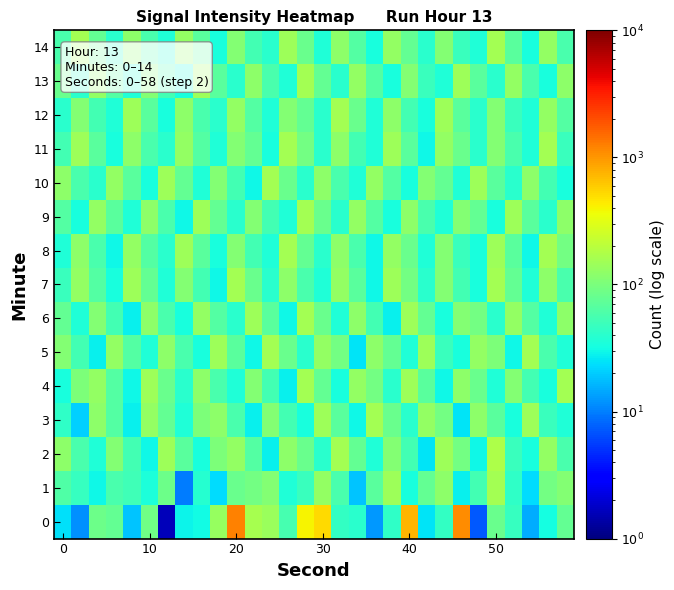

Reading left to right, list all the values displayed in this chart.

0: 23.9	11.8	84.3	76.8	18.6	86.9	1.6	29.2	31.4	138.2	1217.9	161.6	140.3	55.0	394.1	512.4	44.8	40.2	12.8	43.5	747.5	24.8	44.4	1078.4	7.1	80.8	45.5	14.9	32.4	76.6
1: 60.8	46.0	29.5	57.8	51.4	34.9	84.0	9.7	39.1	23.2	83.2	91.2	109.6	36.3	47.9	131.8	57.5	19.1	69.2	144.5	33.1	75.9	120.2	27.5	52.5	158.5	43.7	22.9	91.2	109.6
2: 120.2	57.5	36.3	109.6	52.5	30.2	144.5	69.2	33.1	100.0	131.8	63.1	27.5	120.2	83.2	39.8	158.5	75.9	36.3	109.6	52.5	25.1	144.5	91.2	30.2	173.8	47.9	33.1	131.8	57.5
3: 43.7	20.9	120.2	63.1	27.5	131.8	75.9	36.3	100.0	120.2	57.5	27.5	109.6	52.5	33.1	144.5	69.2	30.2	158.5	83.2	39.8	131.8	91.2	25.1	120.2	69.2	33.1	144.5	47.9	36.3
4: 33.1	100.0	131.8	63.1	30.2	144.5	83.2	39.8	120.2	57.5	36.3	109.6	52.5	27.5	158.5	75.9	33.1	131.8	91.2	39.8	144.5	69.2	30.2	120.2	83.2	36.3	109.6	52.5	33.1	158.5
5: 109.6	52.5	27.5	131.8	63.1	36.3	120.2	57.5	33.1	144.5	69.2	30.2	158.5	83.2	39.8	131.8	91.2	25.1	120.2	75.9	36.3	144.5	47.9	33.1	131.8	100.0	30.2	158.5	57.5	36.3
6: 75.9	36.3	109.6	52.5	27.5	120.2	57.5	33.1	131.8	63.1	39.8	144.5	69.2	30.2	158.5	83.2	36.3	120.2	52.5	27.5	144.5	75.9	33.1	109.6	91.2	39.8	131.8	63.1	36.3	120.2
7: 47.9	131.8	63.1	33.1	144.5	75.9	36.3	109.6	52.5	30.2	158.5	83.2	39.8	120.2	57.5	36.3	131.8	69.2	30.2	144.5	91.2	39.8	109.6	52.5	33.1	158.5	75.9	36.3	120.2	57.5
8: 36.3	120.2	57.5	30.2	131.8	63.1	39.8	144.5	69.2	33.1	109.6	52.5	36.3	158.5	75.9	39.8	120.2	57.5	30.2	131.8	83.2	36.3	109.6	47.9	33.1	144.5	69.2	30.2	158.5	91.2
9: 63.1	33.1	131.8	69.2	36.3	120.2	57.5	30.2	144.5	75.9	39.8	109.6	52.5	36.3	158.5	83.2	39.8	131.8	63.1	33.1	120.2	57.5	36.3	109.6	75.9	33.1	144.5	69.2	39.8	120.2
10: 120.2	57.5	39.8	131.8	69.2	33.1	144.5	75.9	36.3	109.6	52.5	30.2	158.5	83.2	39.8	120.2	57.5	36.3	131.8	63.1	33.1	109.6	75.9	36.3	144.5	69.2	39.8	120.2	52.5	33.1
11: 52.5	144.5	69.2	33.1	120.2	57.5	39.8	131.8	63.1	36.3	109.6	75.9	33.1	158.5	91.2	39.8	120.2	52.5	36.3	144.5	69.2	30.2	131.8	83.2	39.8	109.6	57.5	36.3	158.5	47.9
12: 39.8	109.6	52.5	36.3	144.5	69.2	33.1	120.2	57.5	39.8	131.8	63.1	36.3	109.6	75.9	39.8	158.5	83.2	36.3	120.2	52.5	33.1	144.5	69.2	39.8	109.6	47.9	36.3	131.8	63.1
13: 83.2	39.8	131.8	63.1	36.3	109.6	52.5	33.1	144.5	69.2	39.8	120.2	57.5	36.3	158.5	75.9	39.8	131.8	63.1	33.1	109.6	47.9	36.3	144.5	69.2	39.8	131.8	57.5	33.1	120.2
14: 57.5	158.5	75.9	39.8	120.2	57.5	36.3	131.8	69.2	33.1	109.6	52.5	39.8	144.5	83.2	36.3	120.2	63.1	33.1	131.8	75.9	39.8	109.6	47.9	36.3	158.5	69.2	33.1	131.8	57.5